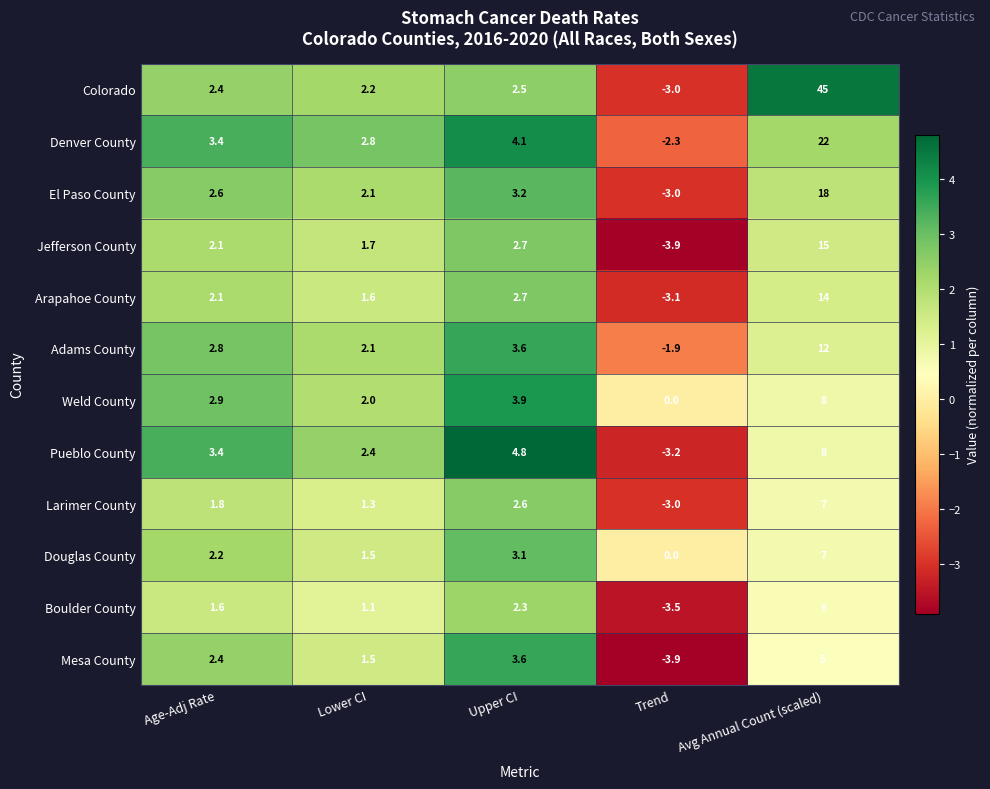

What is the difference between the second highest and minimum values in the Pueblo County series?

8.0